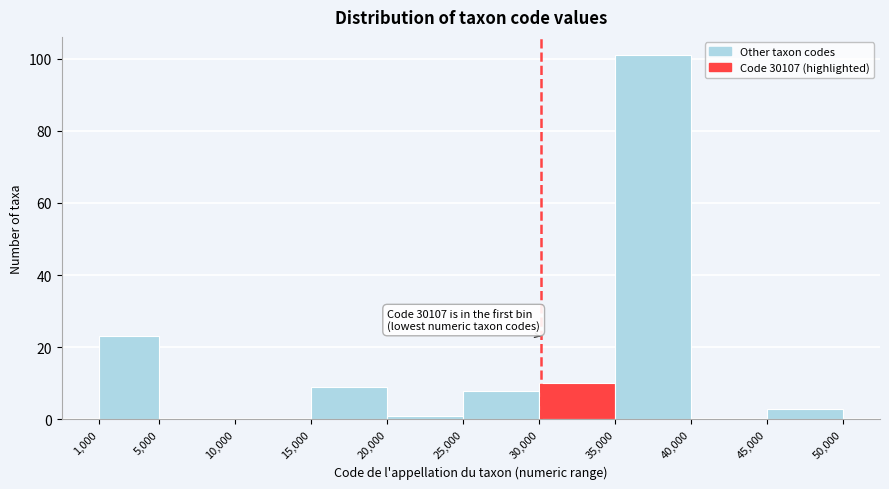

Over which range of the x-axis is the bar tallest?

35,000 to 40,000